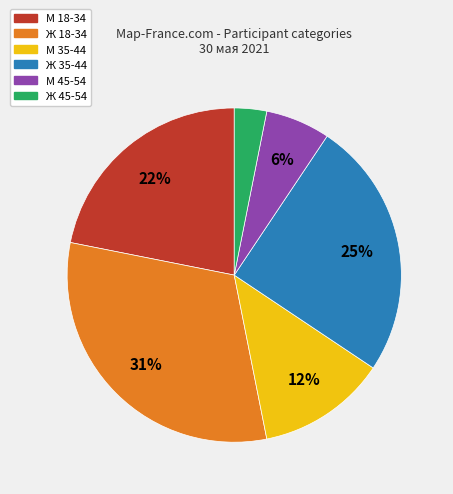

Which slice is the smallest?

Ж 45-54